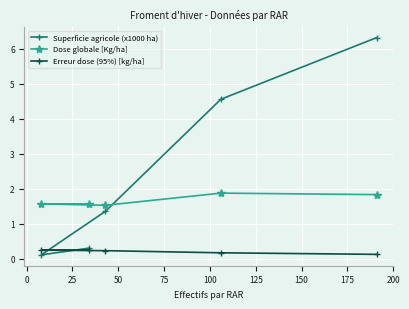

Count the number of data series in this chart.

3